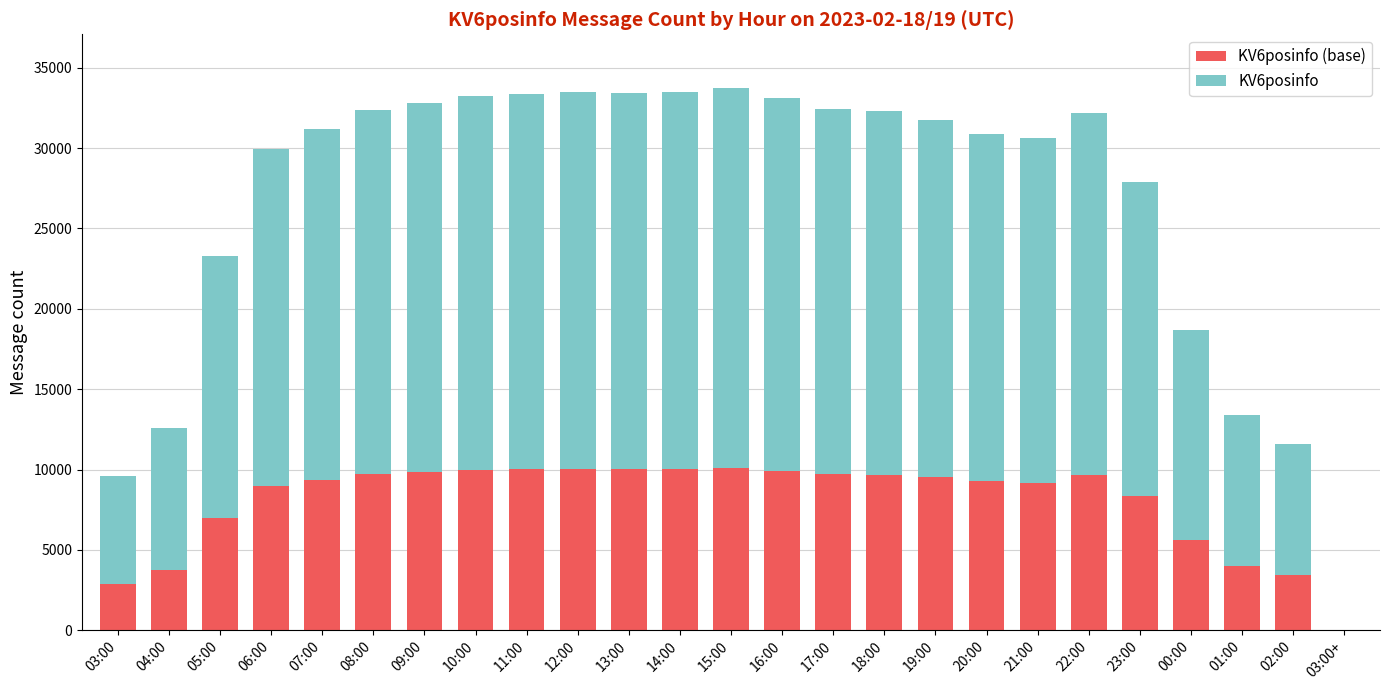

Are the bars horizontal?

No